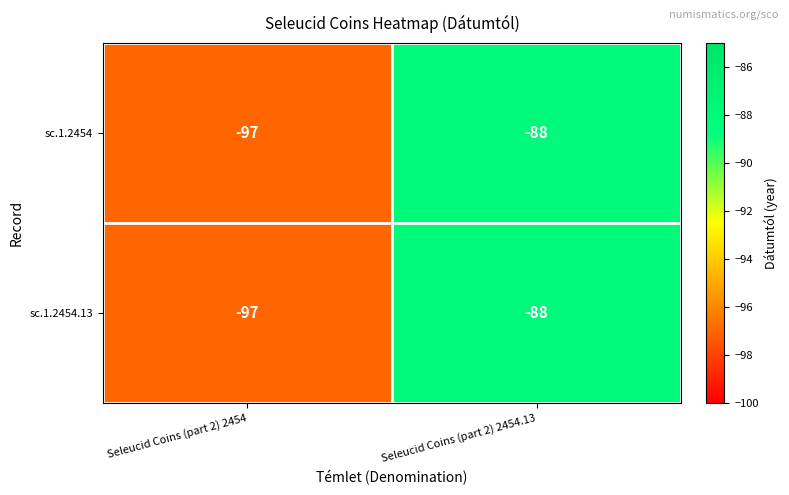

Rank the categories by sc.1.2454.13 value from highest to lowest.

Seleucid Coins (part 2) 2454.13, Seleucid Coins (part 2) 2454